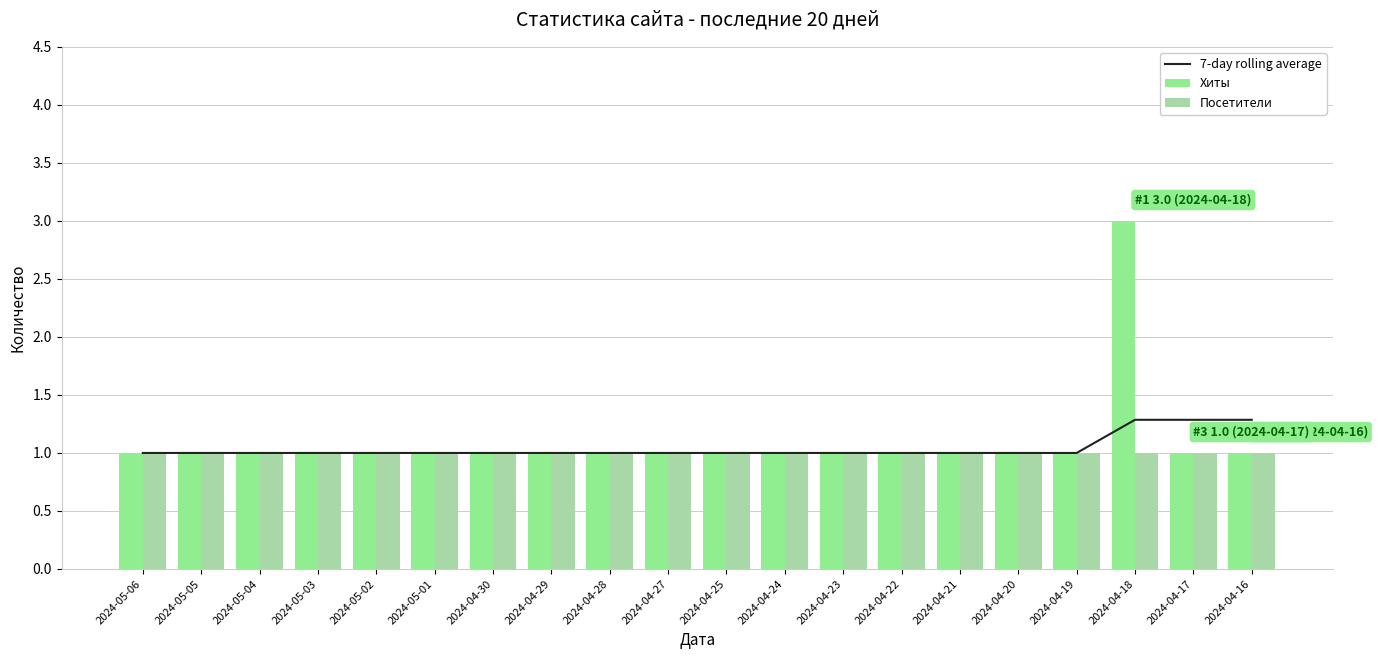

Reading left to right, list all the values displayed in this chart.

7-day rolling average: 1.0	1.0	1.0	1.0	1.0	1.0	1.0	1.0	1.0	1.0	1.0	1.0	1.0	1.0	1.0	1.0	1.0	1.3	1.3	1.3
Хиты: 1.0	1.0	1.0	1.0	1.0	1.0	1.0	1.0	1.0	1.0	1.0	1.0	1.0	1.0	1.0	1.0	1.0	3.0	1.0	1.0
Посетители: 1.0	1.0	1.0	1.0	1.0	1.0	1.0	1.0	1.0	1.0	1.0	1.0	1.0	1.0	1.0	1.0	1.0	1.0	1.0	1.0